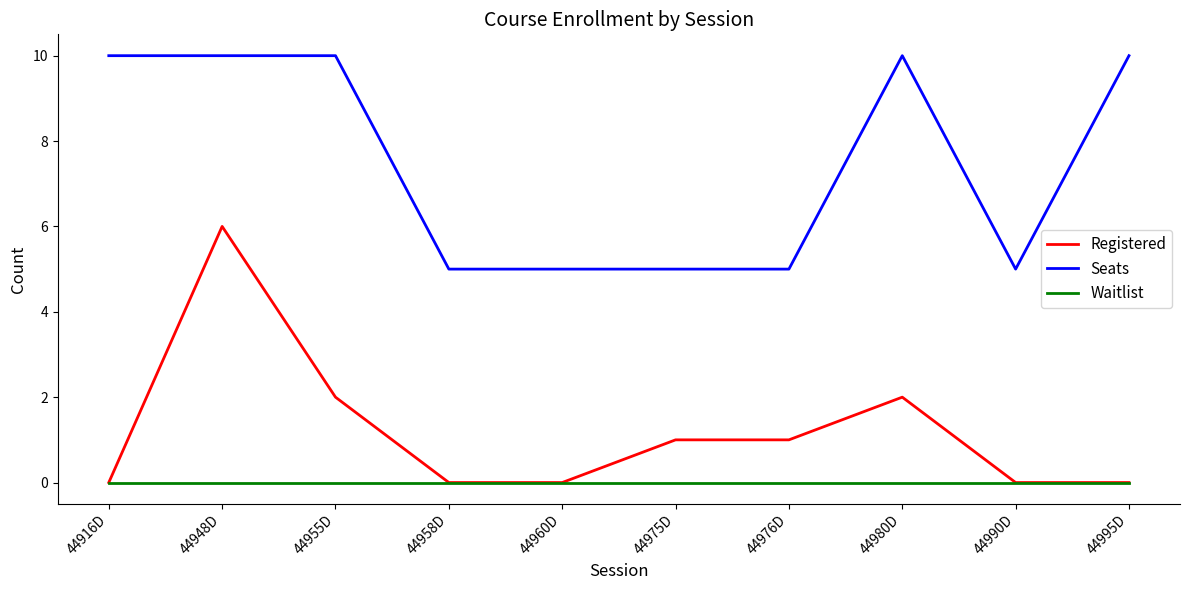

True or false: Waitlist and Seats cross at least once.

False